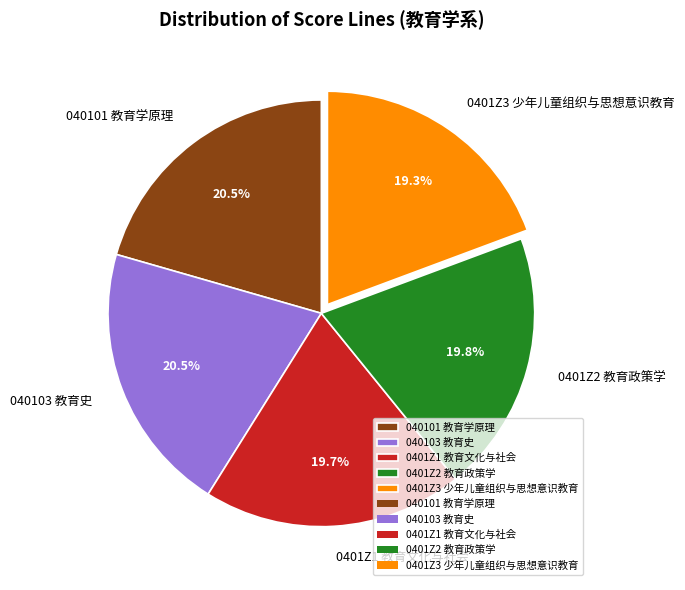

Is it true that 040101 教育学原理 is 12% of the pie?

False